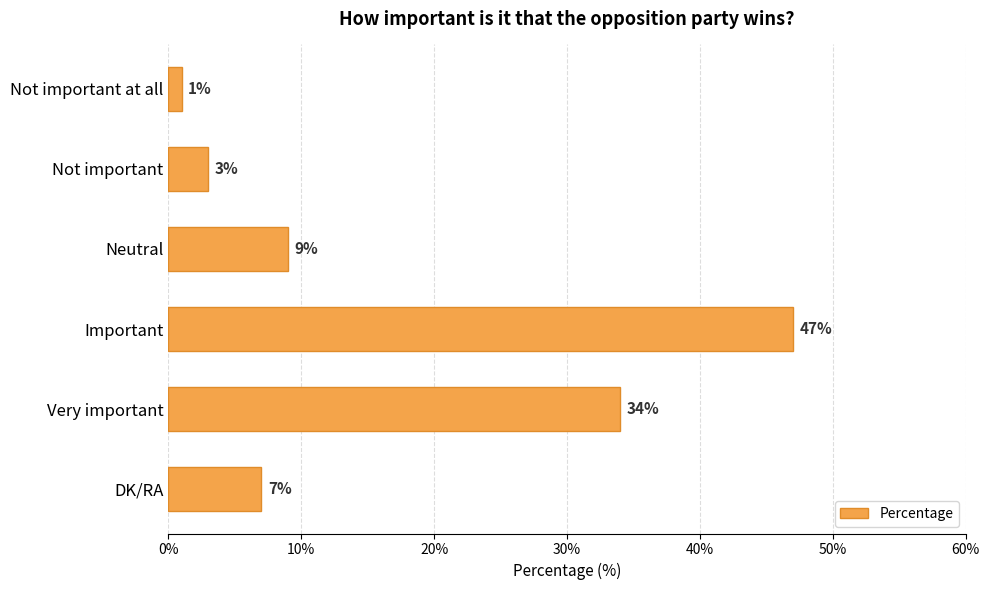

What position from the top is Not important?

2